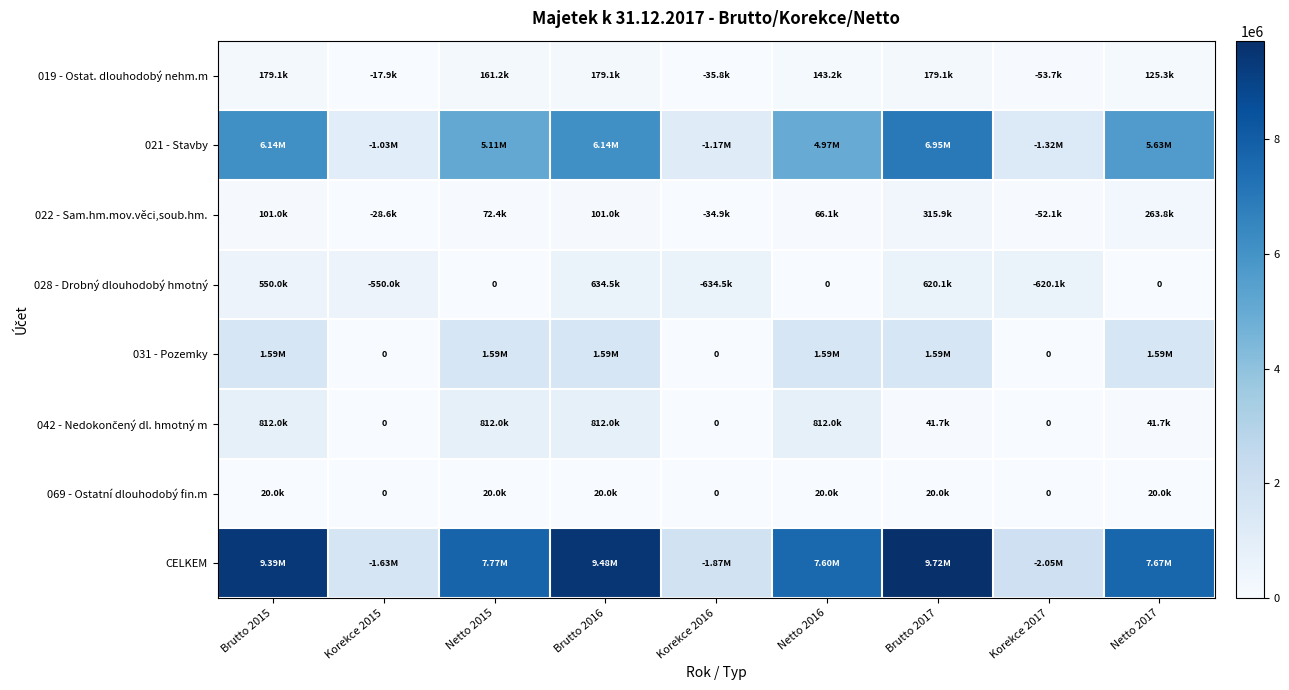

Which series has the widest spread of values?

CELKEM